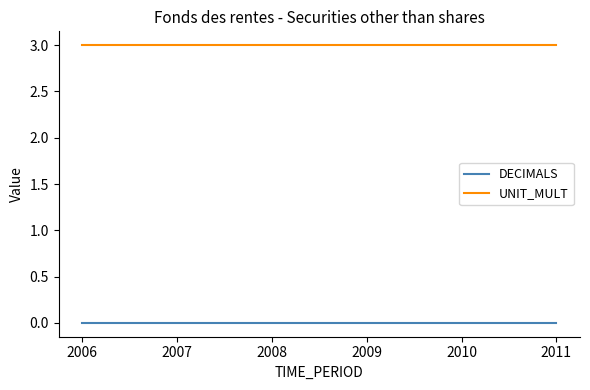

How many lines are shown in the chart?

2